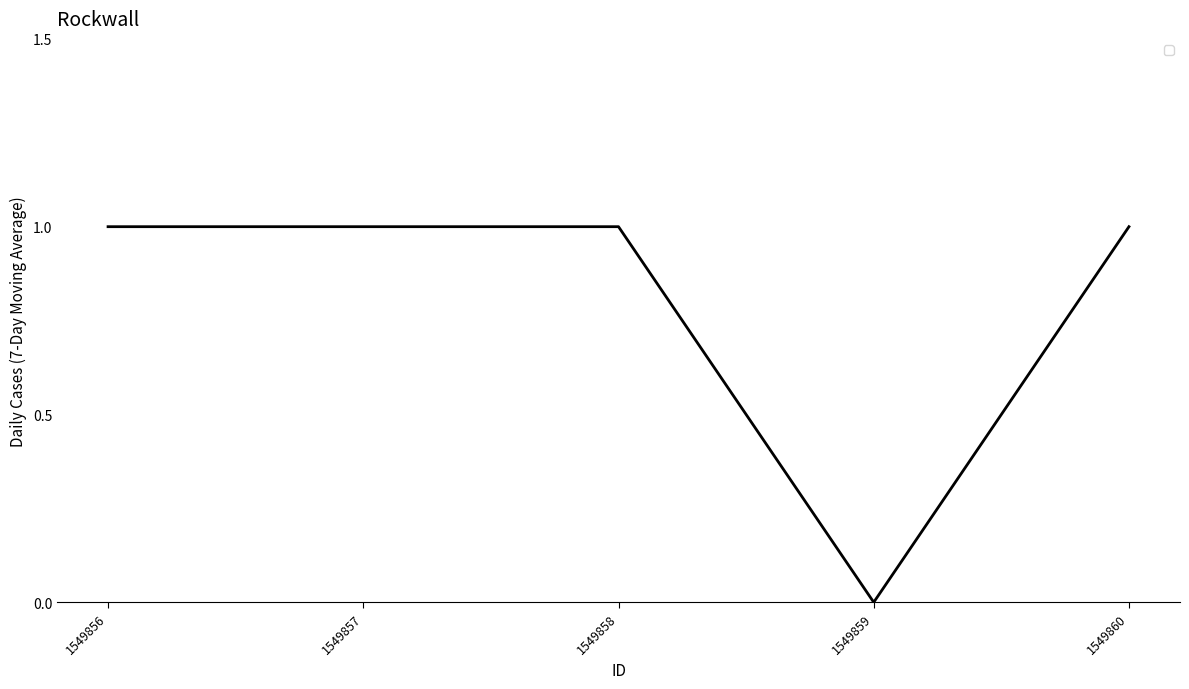

Which label corresponds to the smallest value in the chart?

1549859